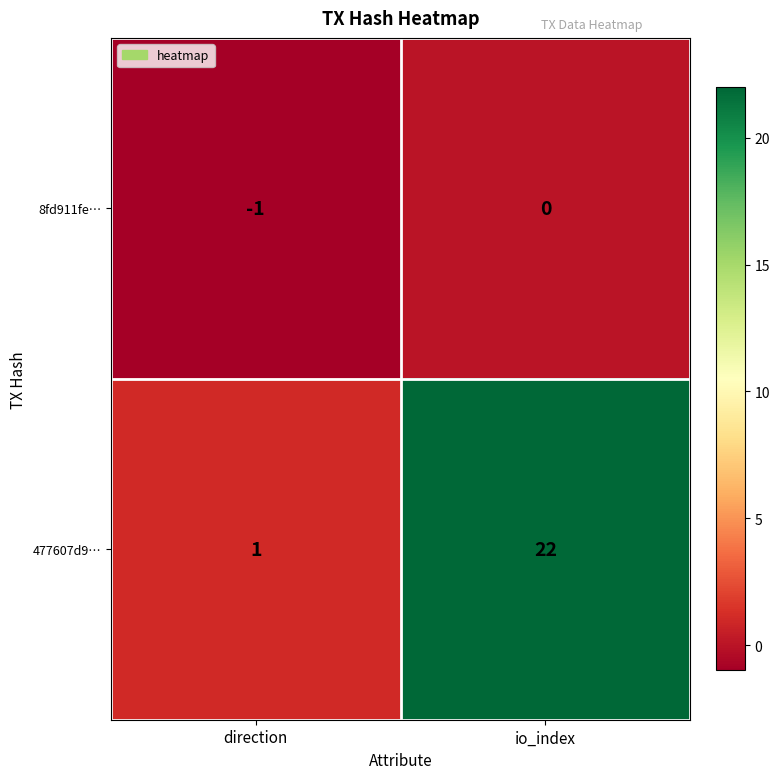

Where is 477607d9… nearest to the value 11?

direction